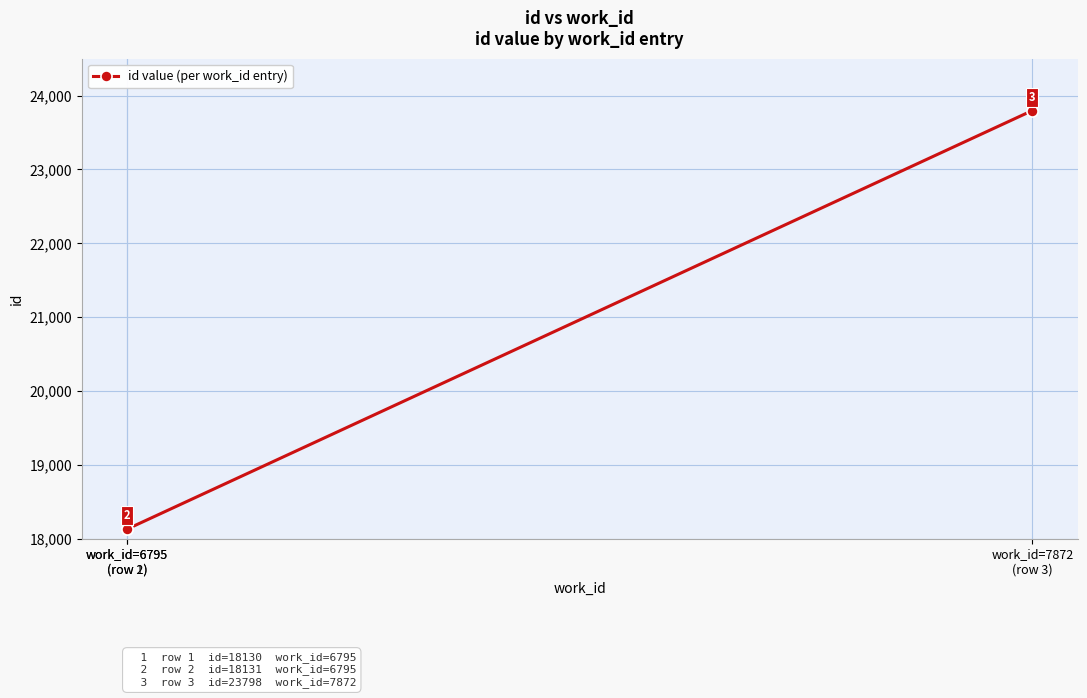

Does the chart have visible grid lines?

Yes